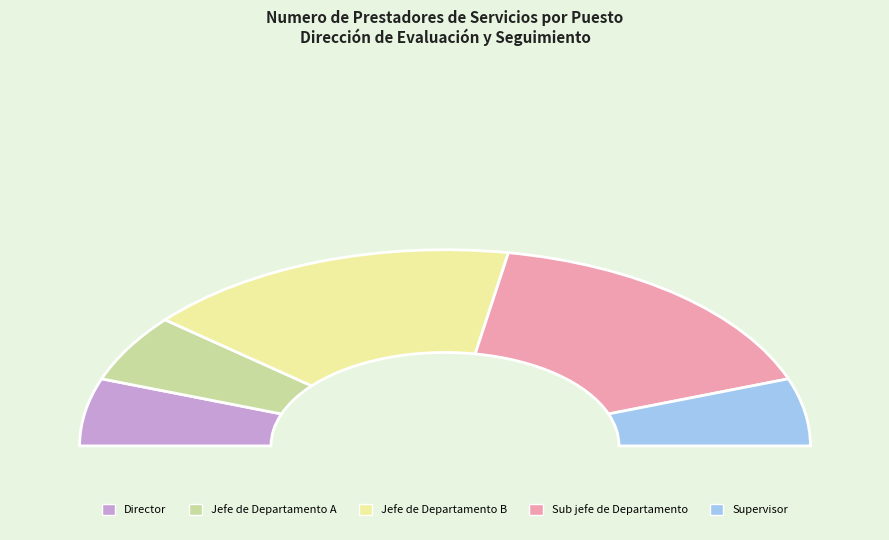

Combined, do Supervisor and Jefe de Departamento B account for over 50%?

No